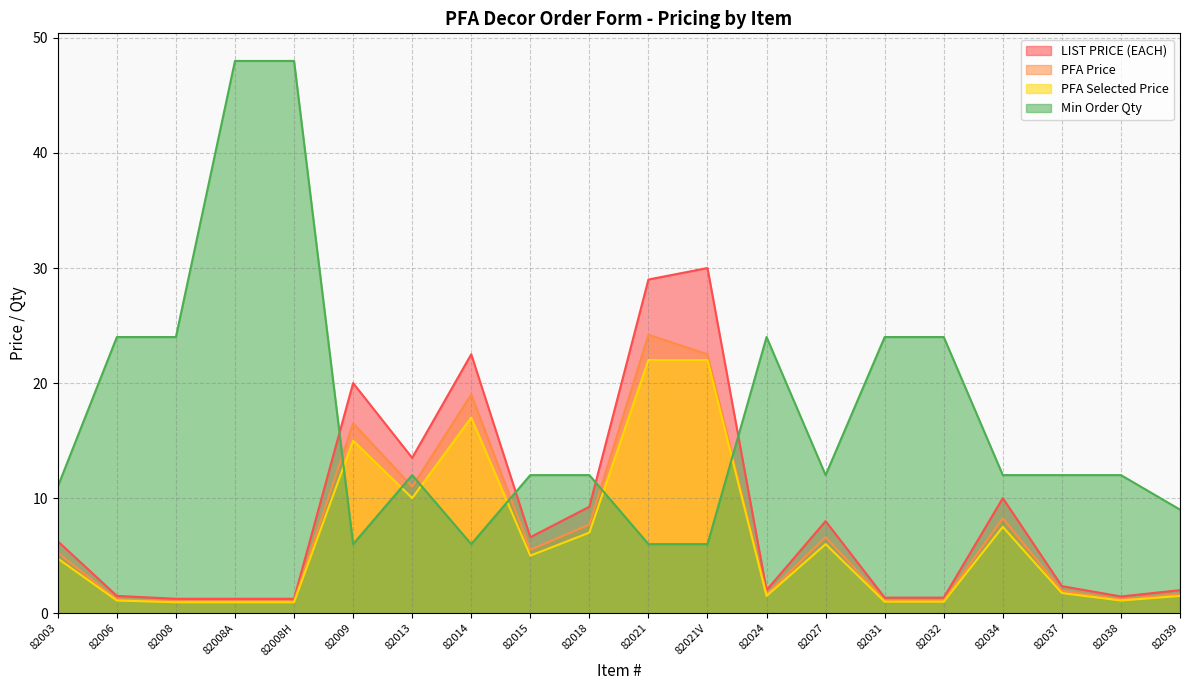

Which category has the highest value in the Min Order Qty series?

82008A